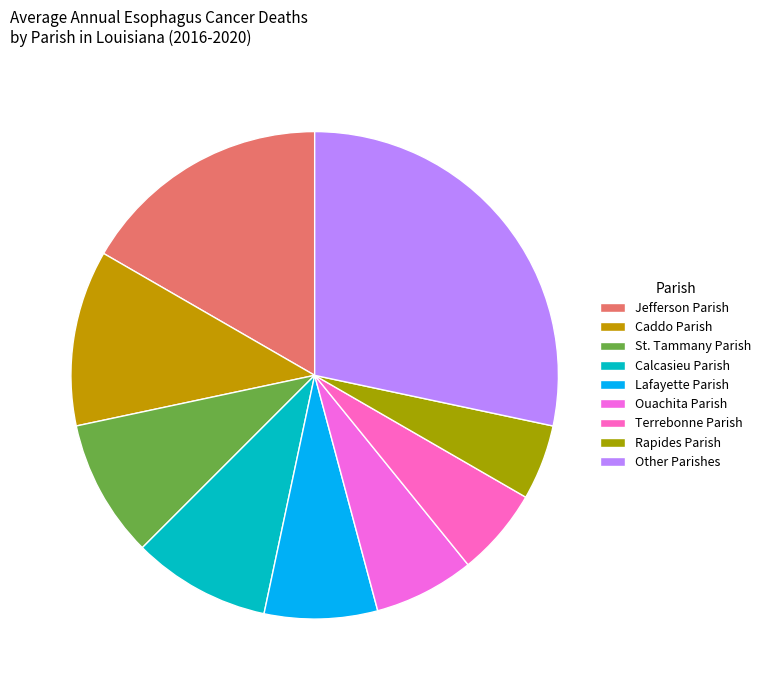

Is there any slice that represents more than half of the pie?

No